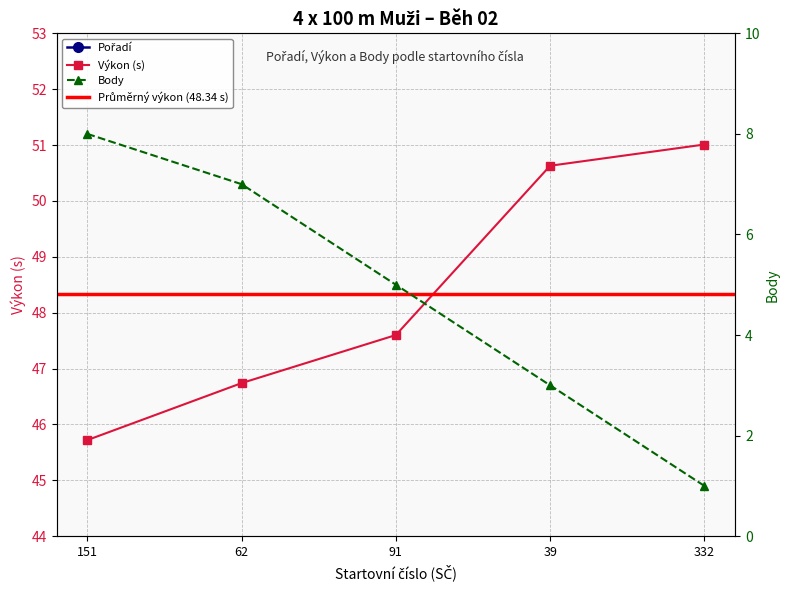

True or false: Výkon and Pořadí cross at least once.

False